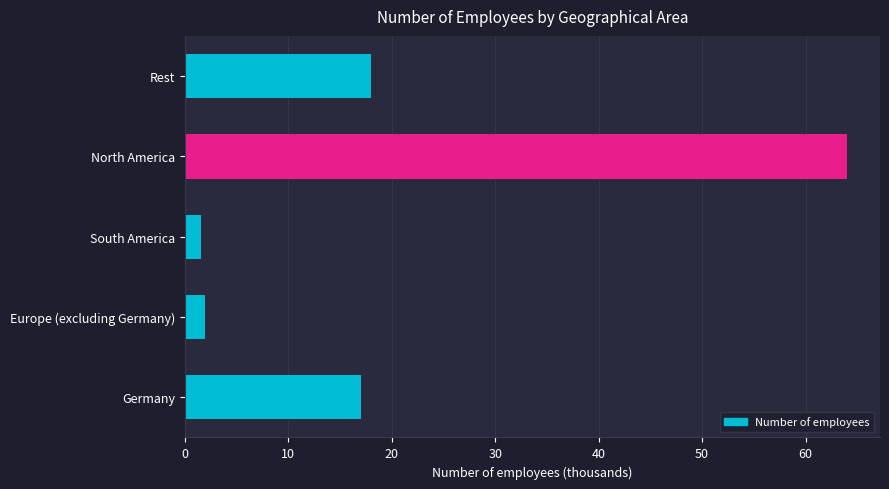

What is the average value?

20.5